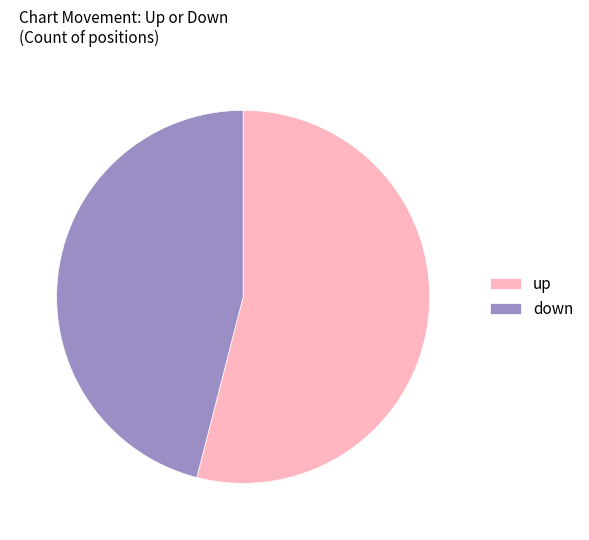

Do up and down together represent more than half of the pie?

Yes